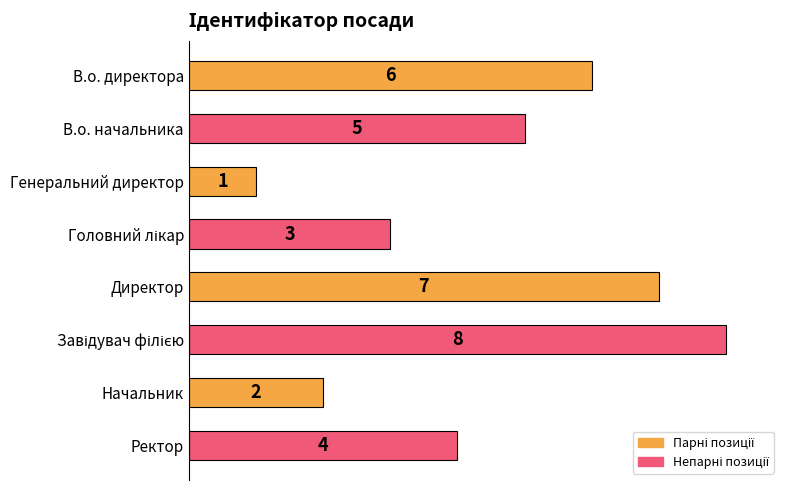

What is the difference between the maximum and second lowest values?

6